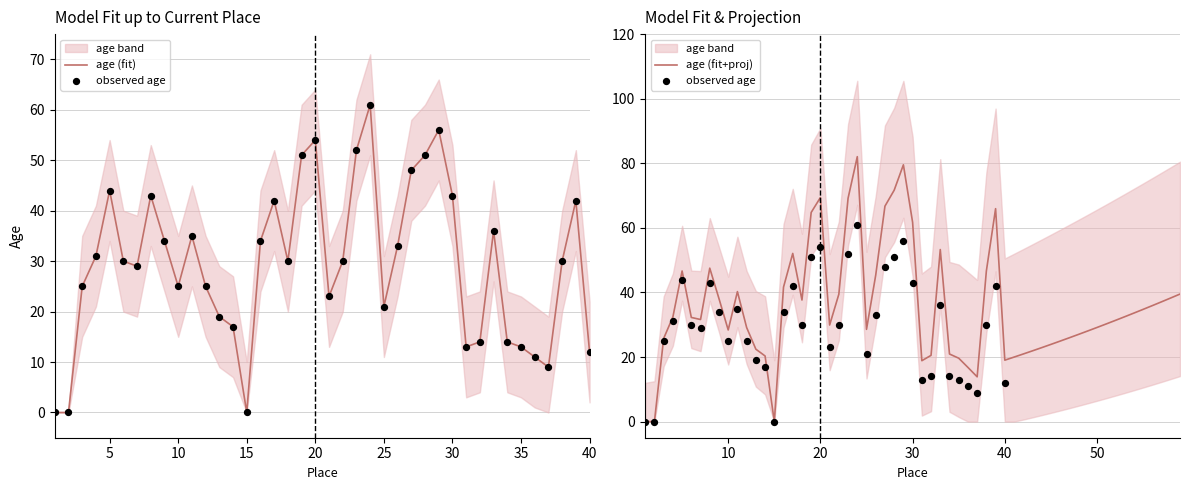

Which series contains the highest Y value?

age